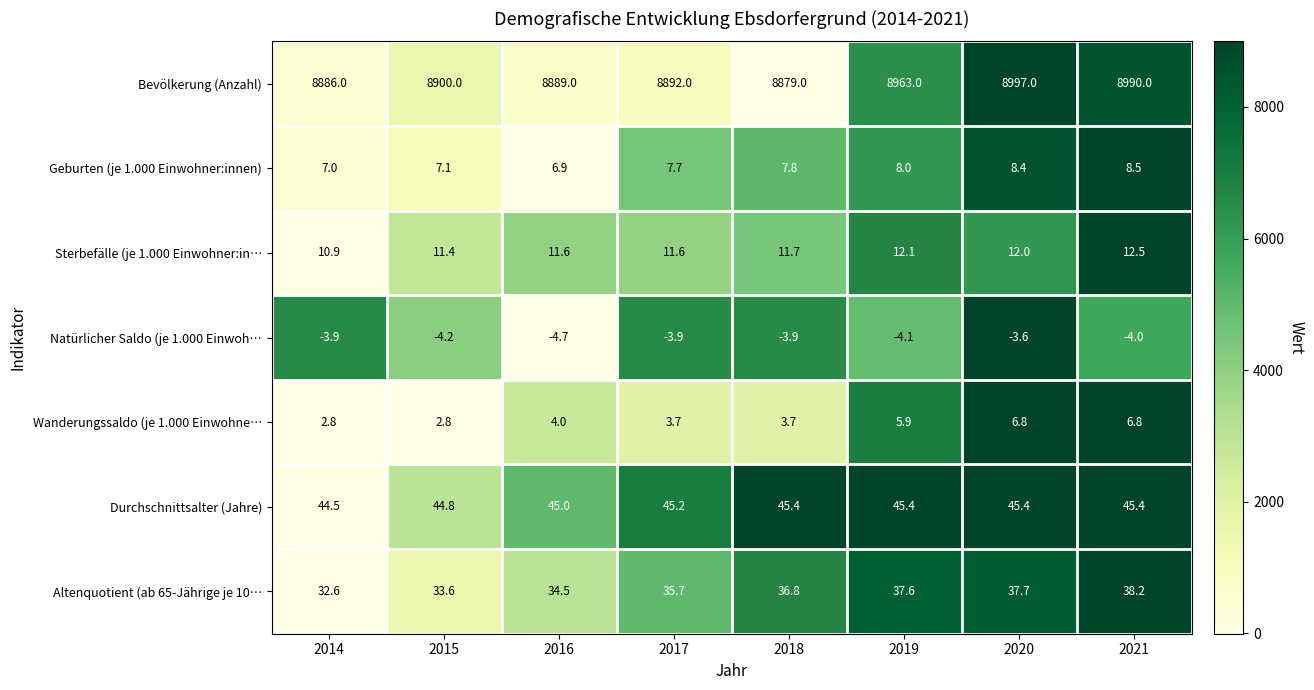

Which series changed the most between 2019 and 2020?

Bevölkerung (Anzahl)